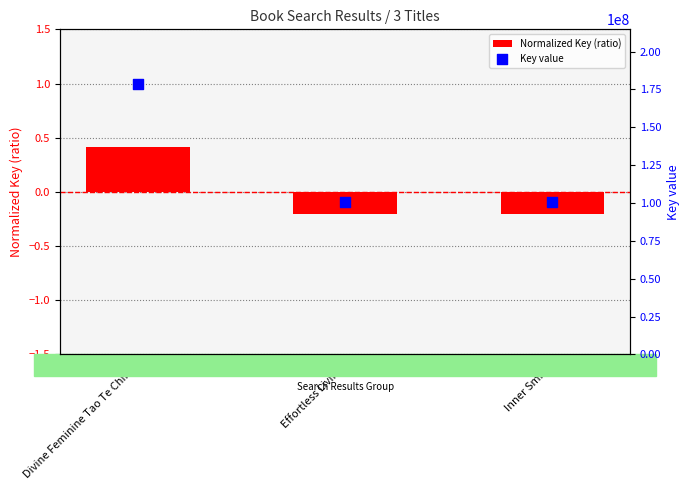

Which series reaches the minimum Y coordinate?

Normalized Key (ratio)